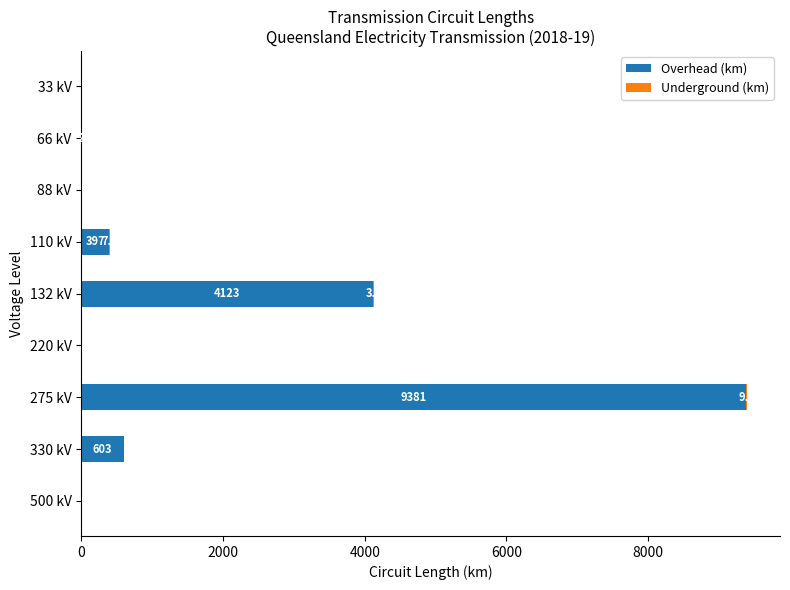

Which category has the highest value in the Overhead (km) series?

275 kV